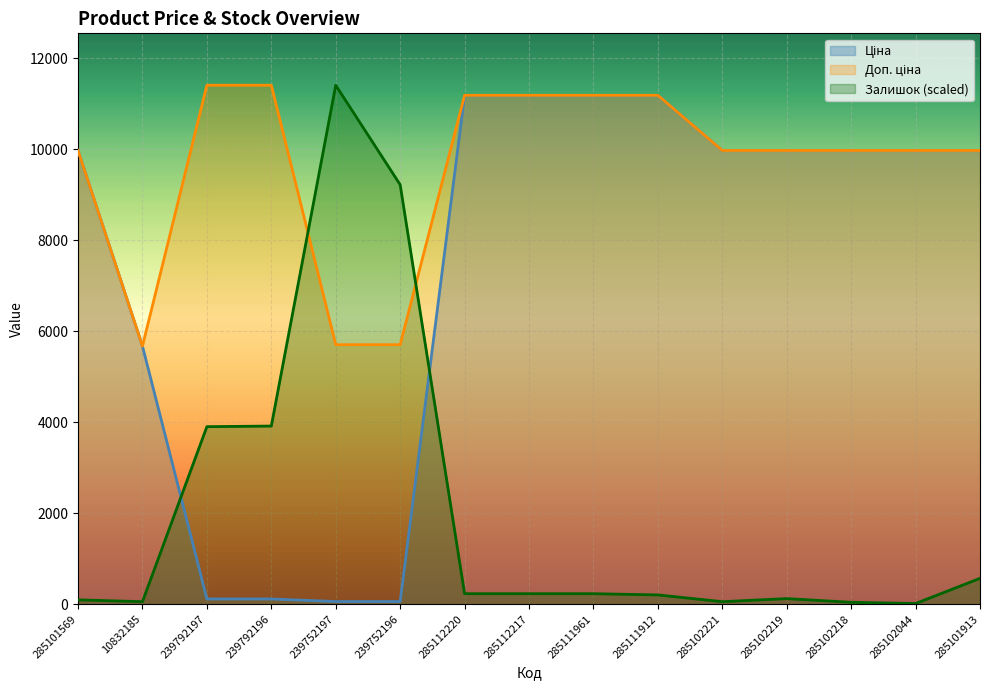

At which label does Залишок reach its minimum?

285102044